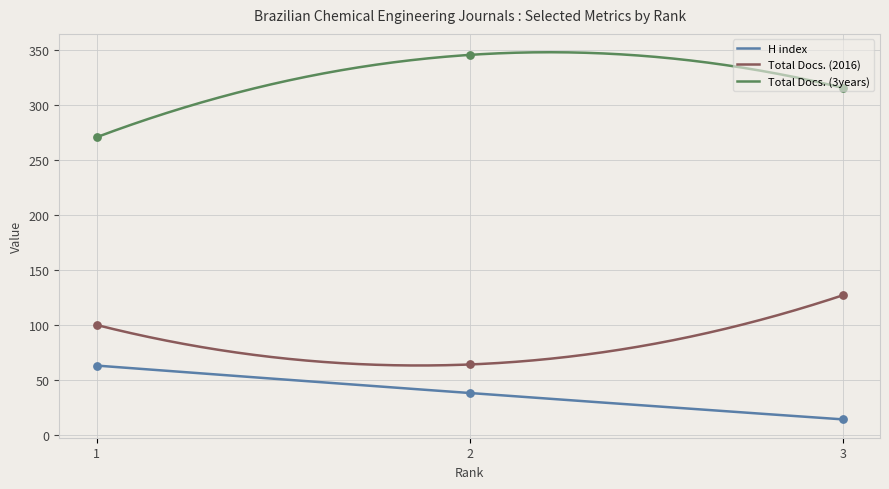

What is the total value across all series at 2?

448